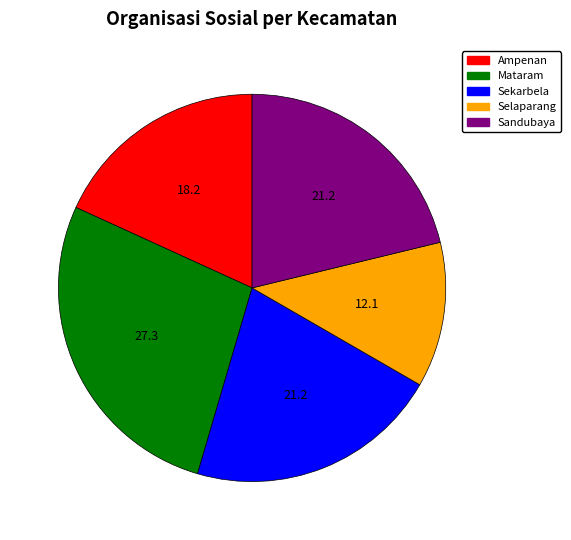

Does any single category account for the majority?

No